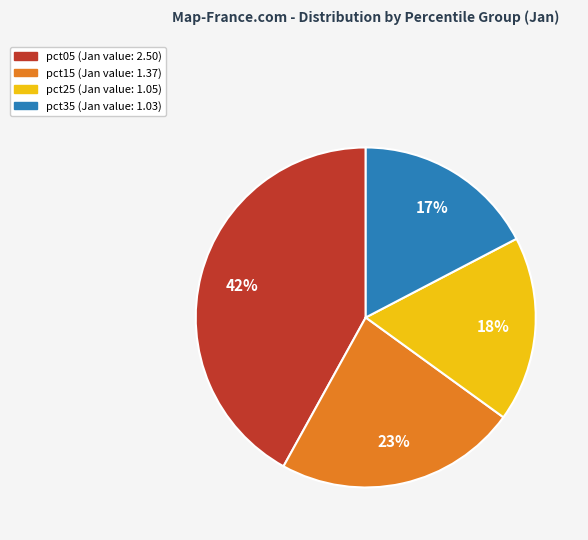

To the nearest percent, what is the average slice percentage?

25%